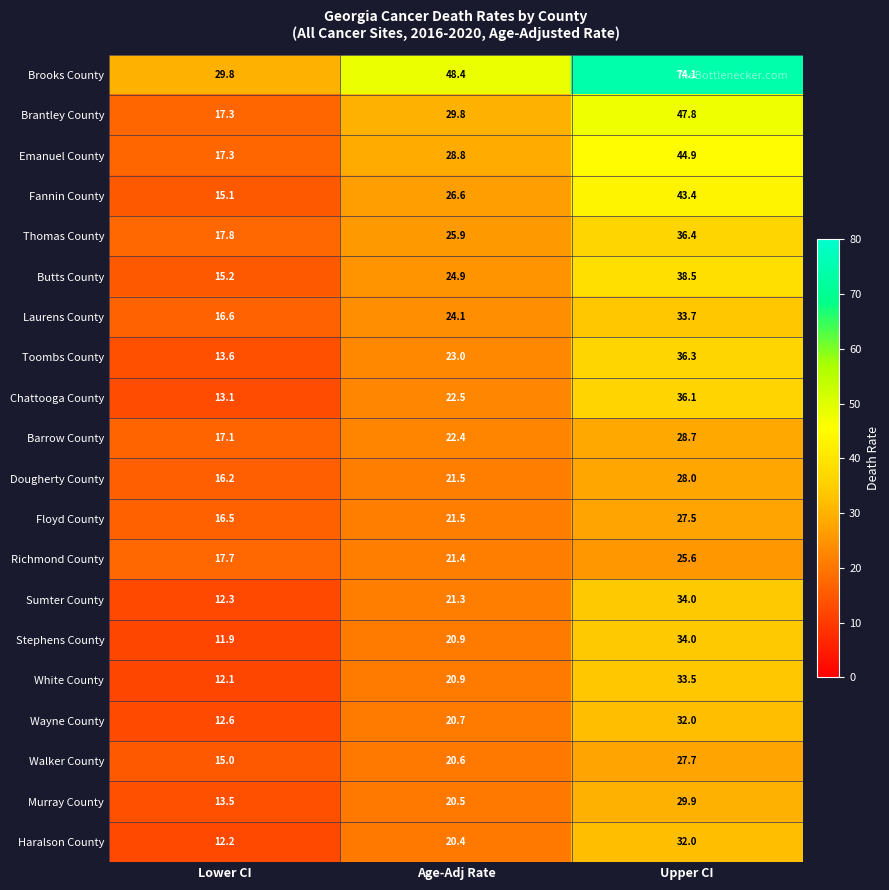

List the labels in order of Richmond County value, largest first.

Upper CI, Age-Adj Rate, Lower CI